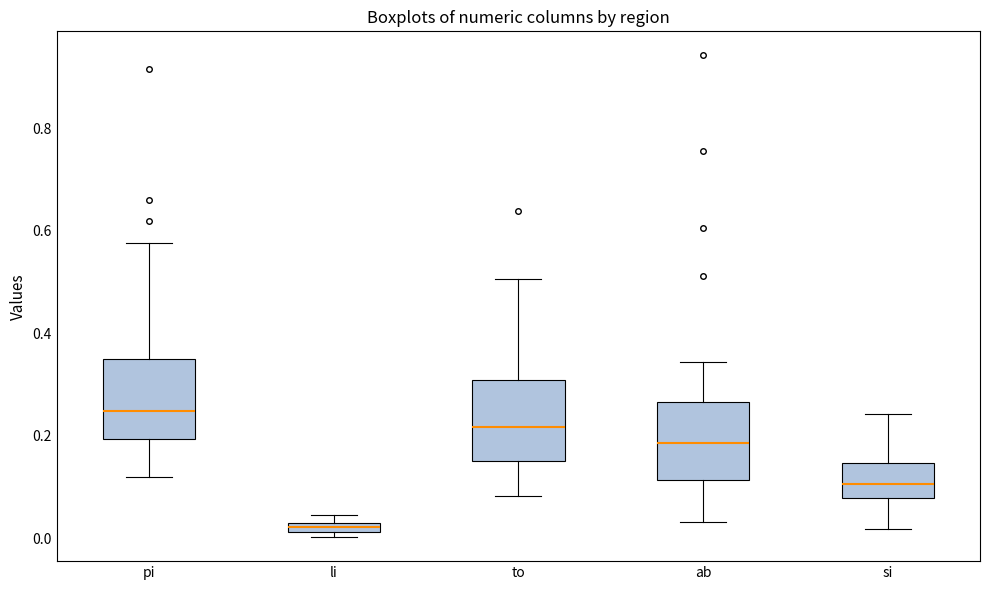

Which box's median line is the lowest?

li